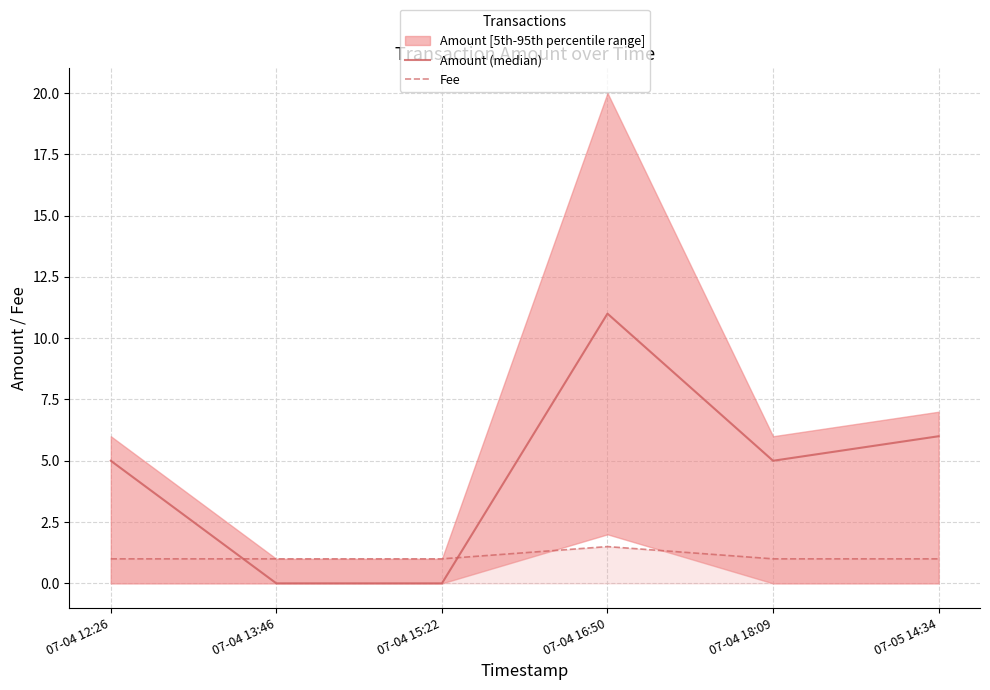

What position from the right is 07-04 18:09?

2